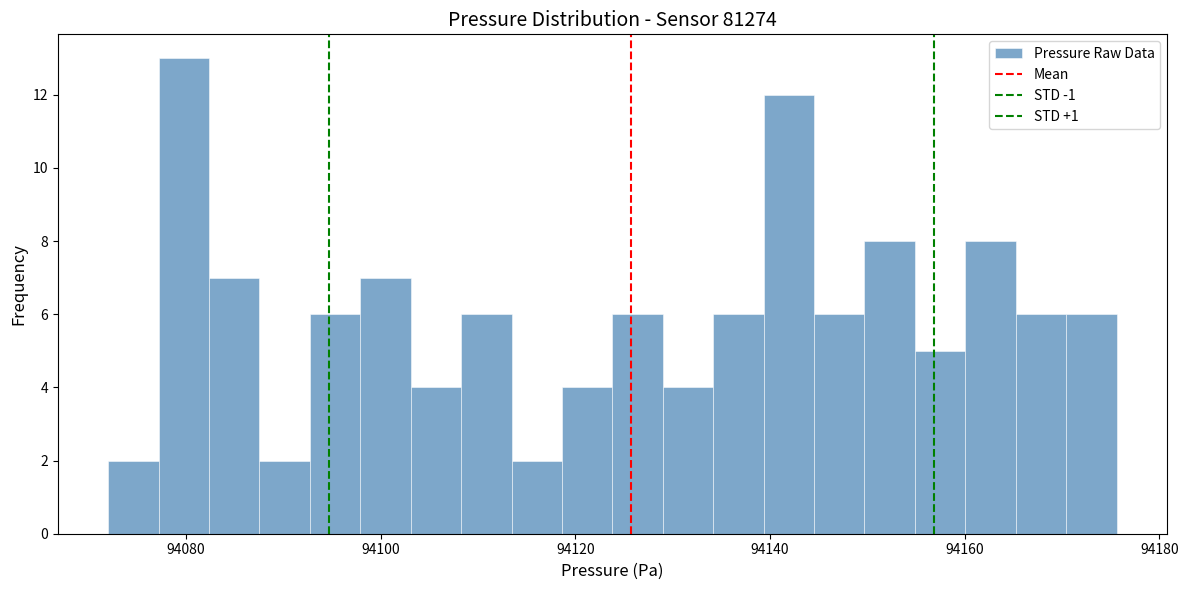

Around what value on the x-axis is the tallest bar? Give the approximate position of its centre, as read against the axis.

94080